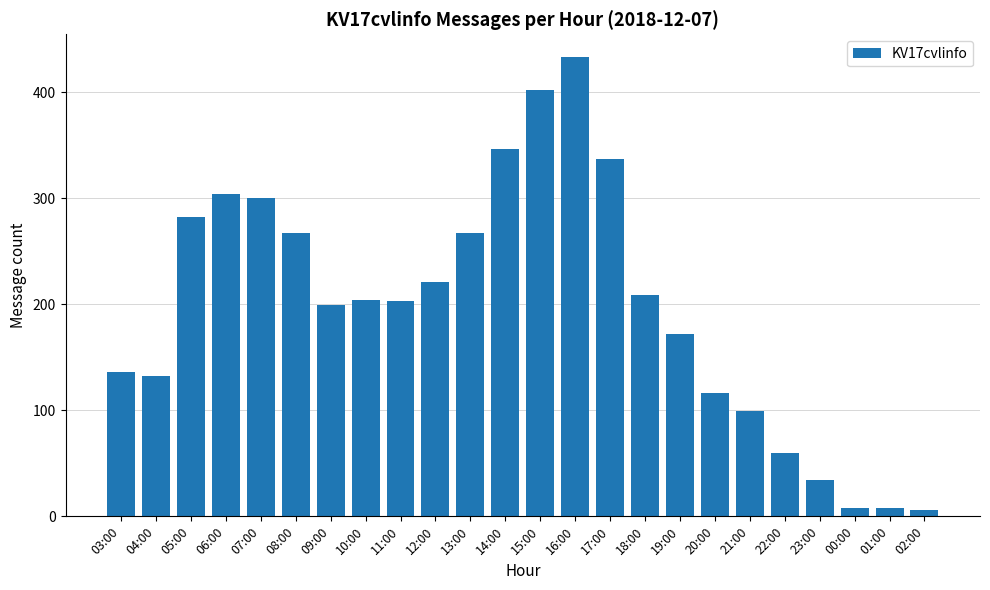

How many values are below 204?

12